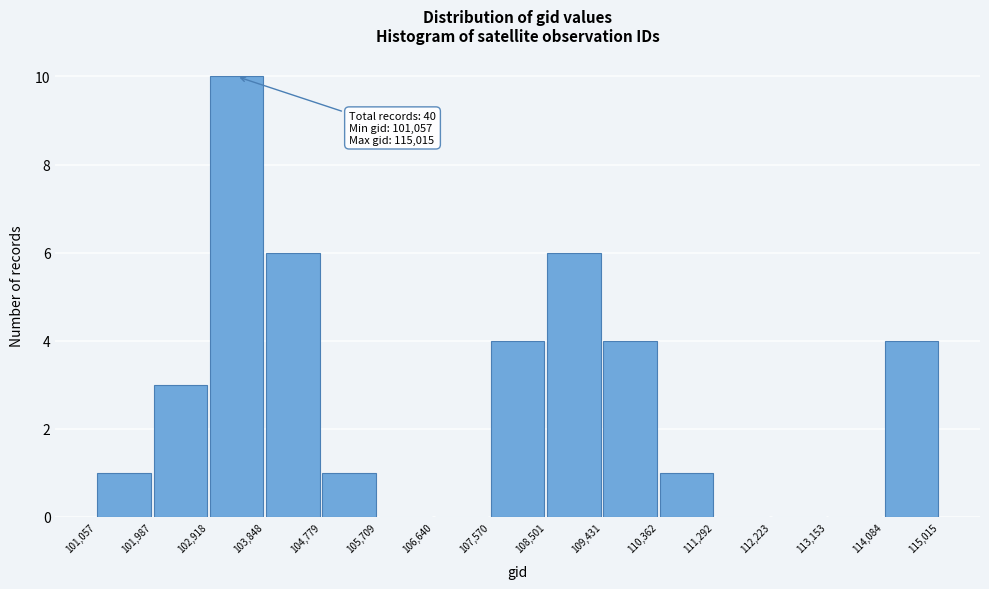

Over which range of the x-axis is the bar tallest?

102,918 to 103,848